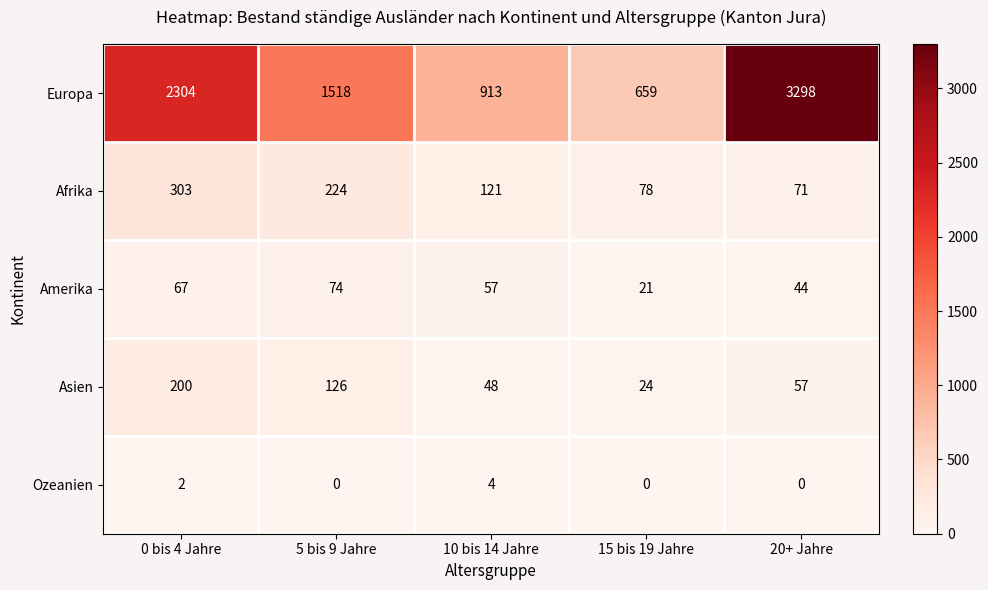

What is the greatest value displayed?

3298